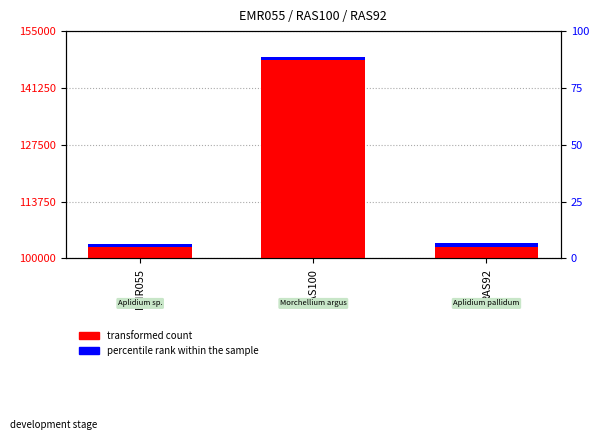

The chart shows a value of 184073 at RAS92. True or false?

False